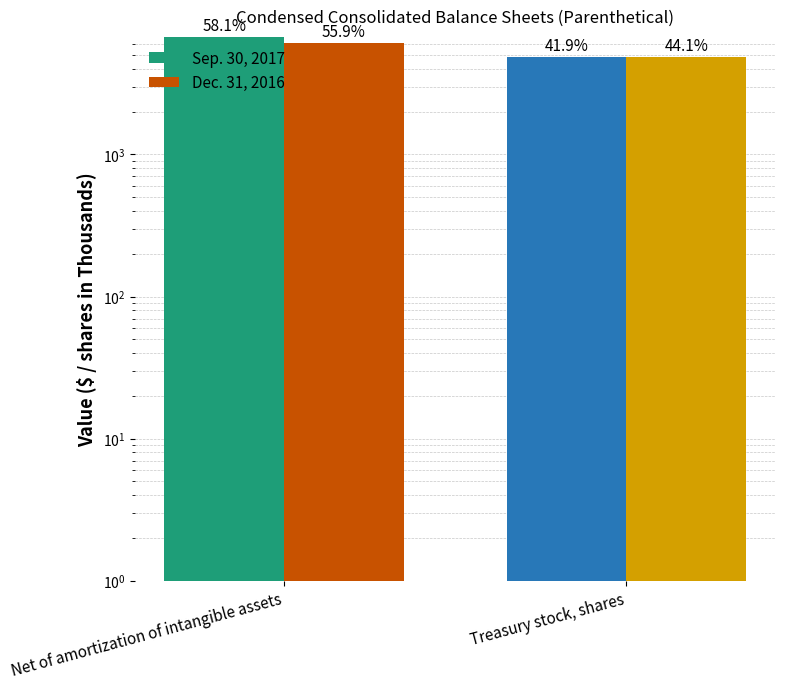

What is the sum of the Sep. 30, 2017 values at Net of amortization of intangible assets and Treasury stock, shares?

11570